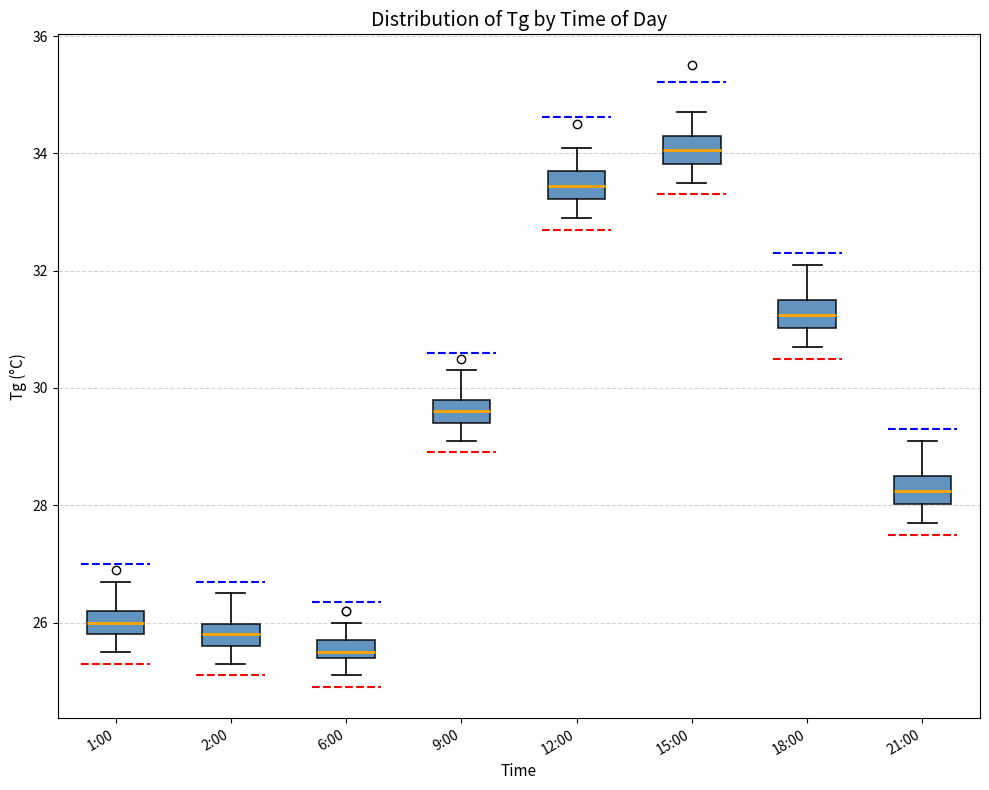

Reading left to right, transcribe this box plot: for each box, give where its median line is, the range the box spans, and where its two whiskers end, as read against the y-axis. The values are not printed on the chart, so give them approximately, as read against the axis.

1:00: median 26.0, box 25.8 to 26.2, whiskers 25.6 to 26.8
2:00: median 25.8, box 25.6 to 26.0, whiskers 25.4 to 26.6
6:00: median 25.6, box 25.4 to 25.8, whiskers 25.2 to 26.0
9:00: median 29.6, box 29.4 to 29.8, whiskers 29.2 to 30.4
12:00: median 33.4, box 33.2 to 33.8, whiskers 33.0 to 34.2
15:00: median 34.0, box 33.8 to 34.4, whiskers 33.6 to 34.8
18:00: median 31.2, box 31.0 to 31.6, whiskers 30.8 to 32.2
21:00: median 28.2, box 28.0 to 28.6, whiskers 27.8 to 29.2